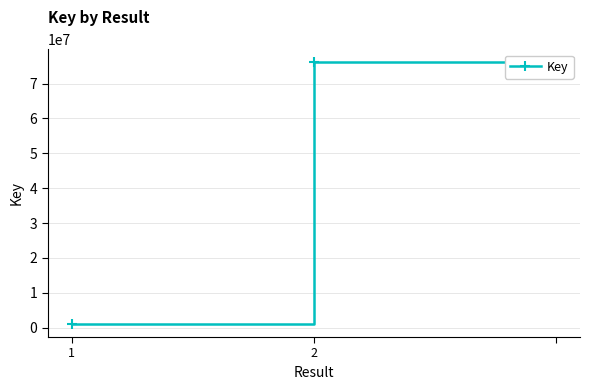

How many distinct data groups are displayed?

1